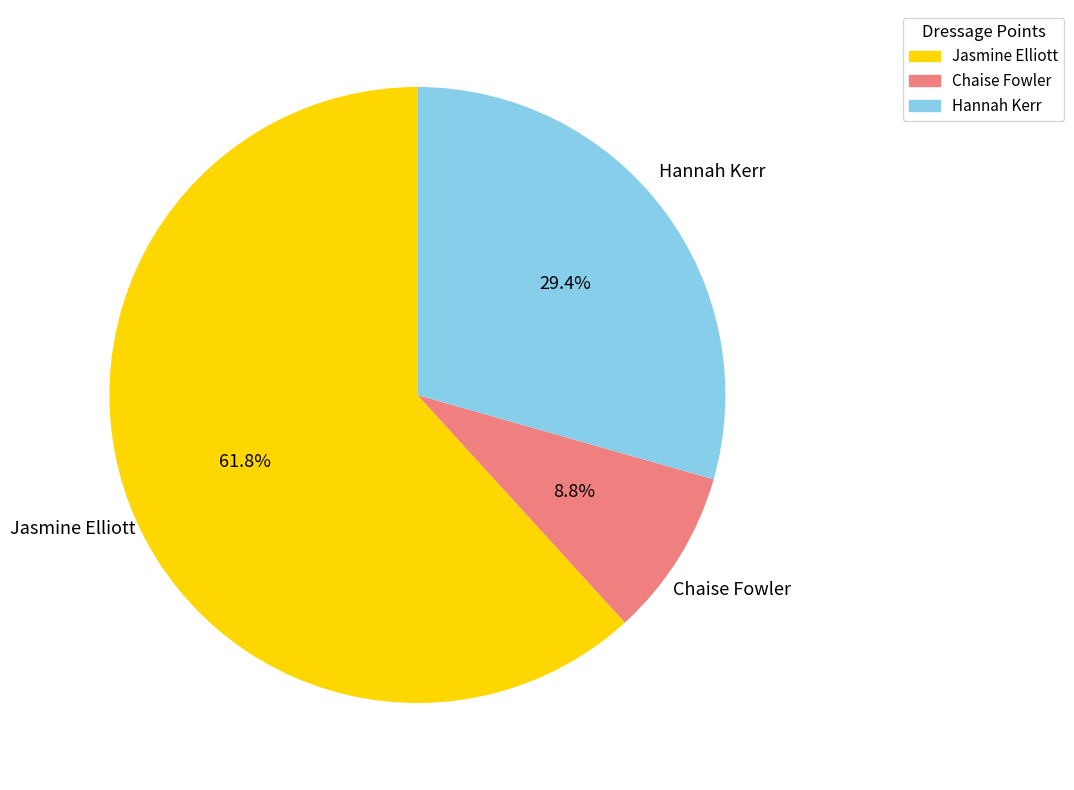

Does any single category account for the majority?

Yes